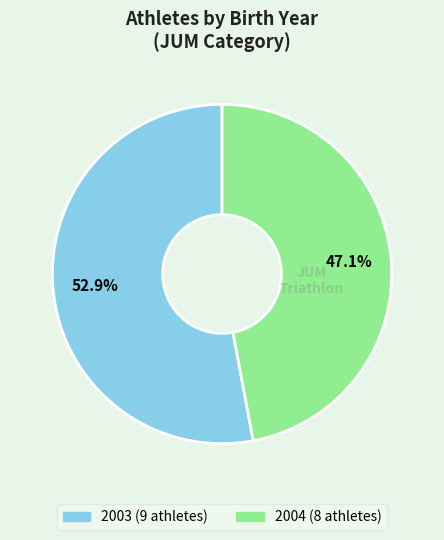

What percentage do 2004 and 2003 together represent?

100.0%